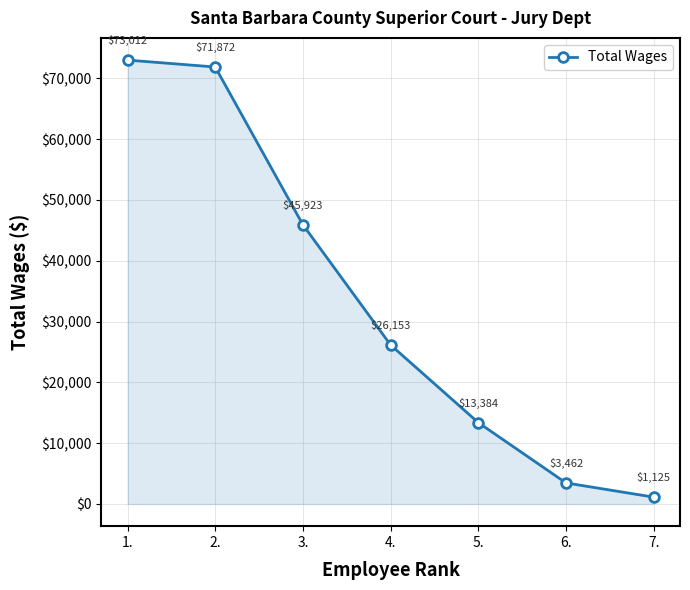

Count the number of data series in this chart.

1